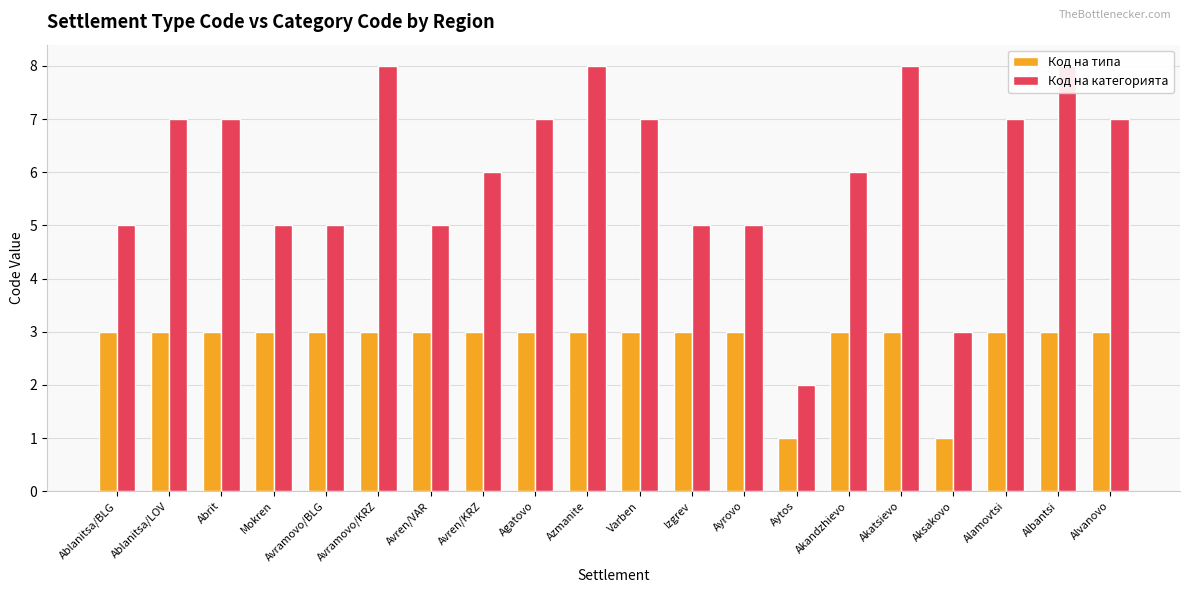

The Код на типа series shows 5 at Varben. True or false?

False